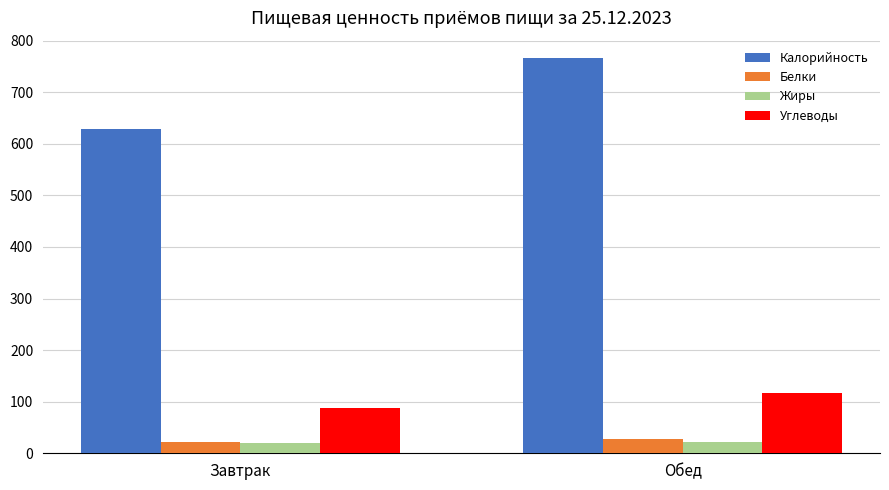

The value of Углеводы at Завтрак is 24.7. True or false?

False